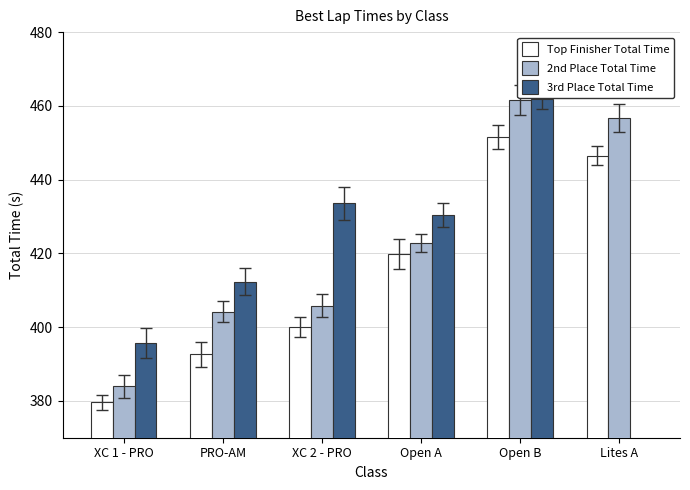

What position from the left is PRO-AM?

2